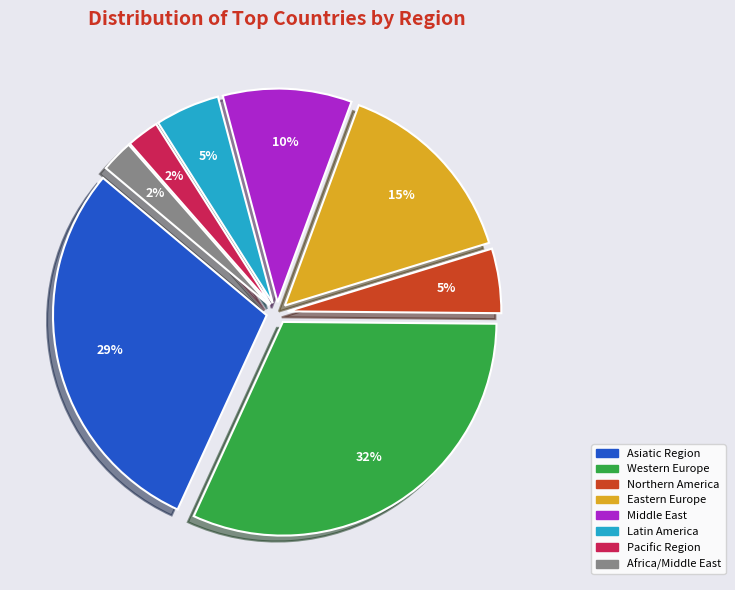

Do Northern America and Western Europe together represent more than half of the pie?

No